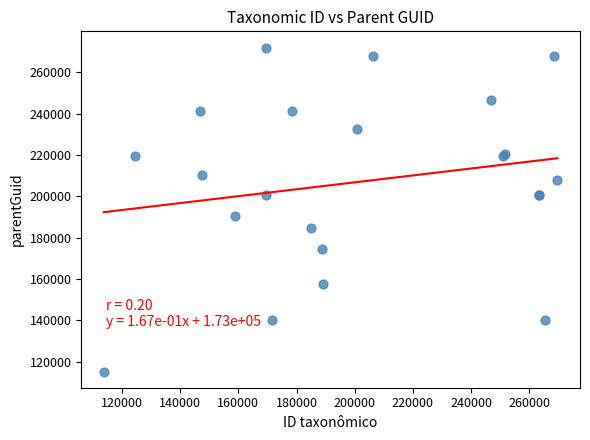

What Y value in the scatter plot is closest to 193572?

190385